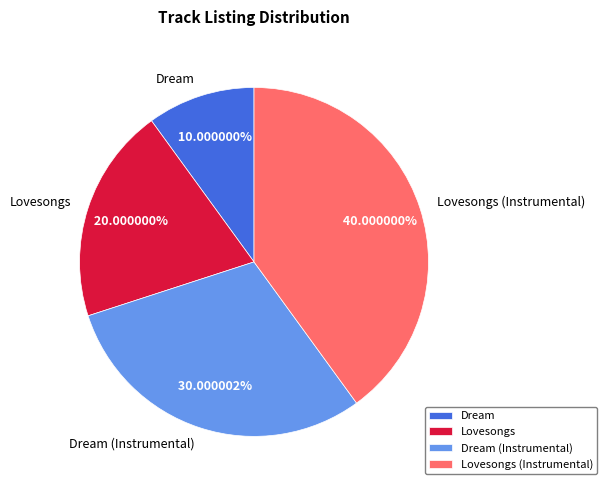

Approximately how many times larger is the value at Dream compared to Lovesongs?

0.5